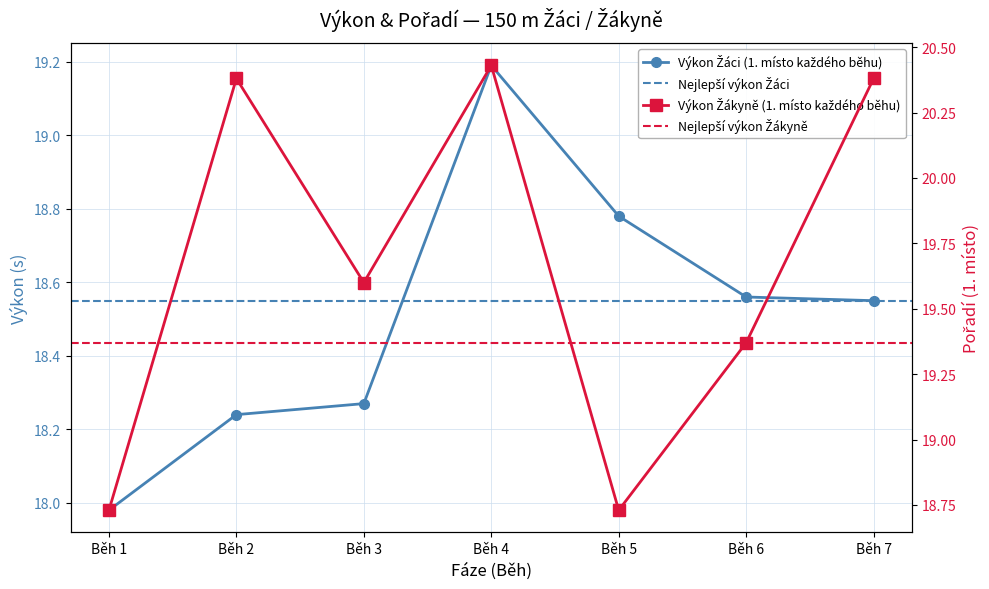

The value of Výkon_Žákyně at Běh 2 is 35.5. True or false?

False